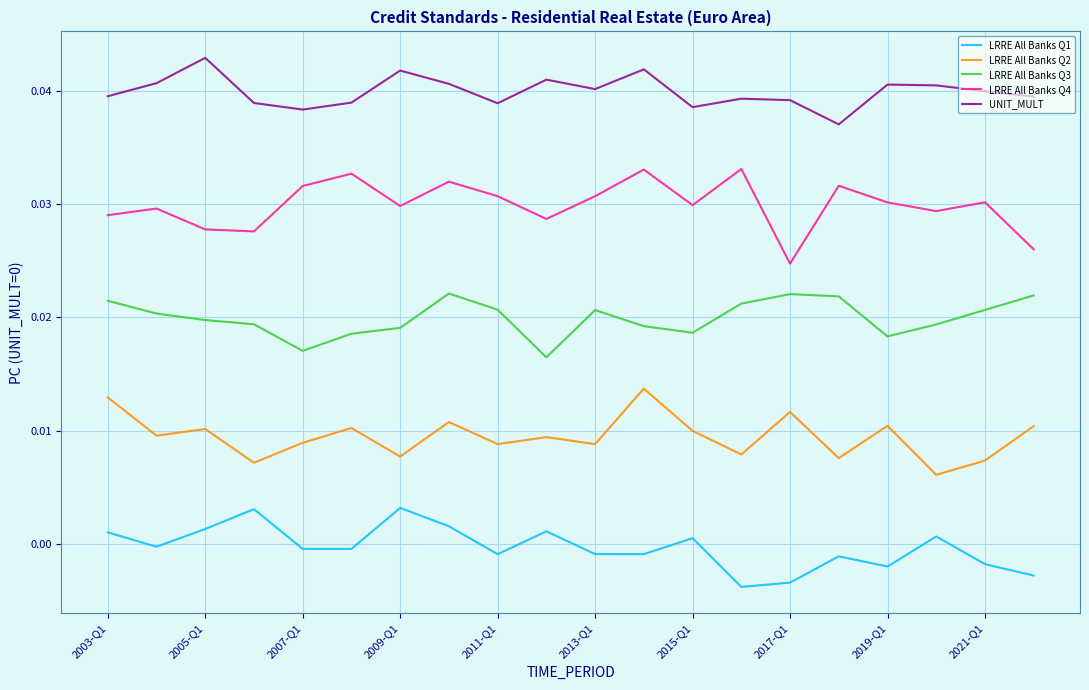

List the series in order of their overall mean, lowest first.

LRRE All Banks Q1, LRRE All Banks Q2, LRRE All Banks Q3, LRRE All Banks Q4, UNIT_MULT